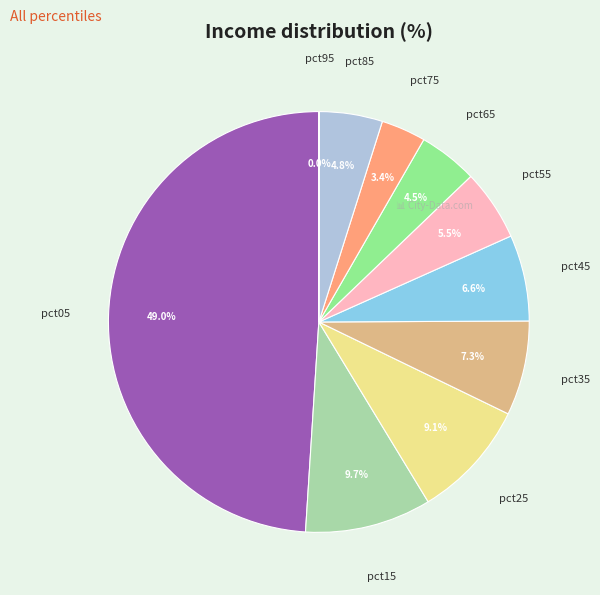

What portion of the pie excludes pct75?

96.6%